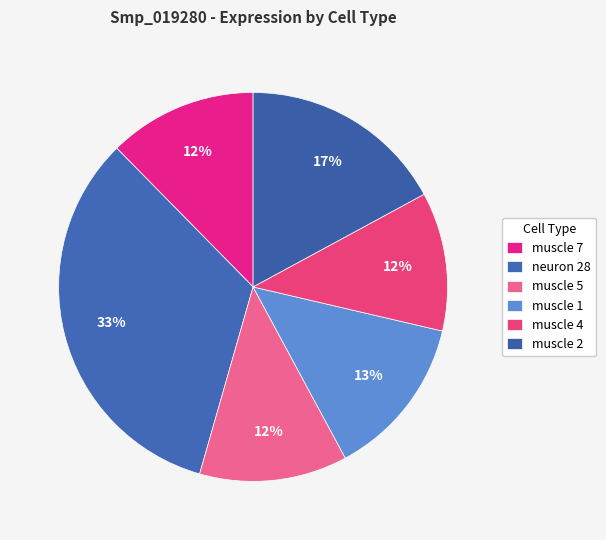

Is there any slice that represents more than half of the pie?

No